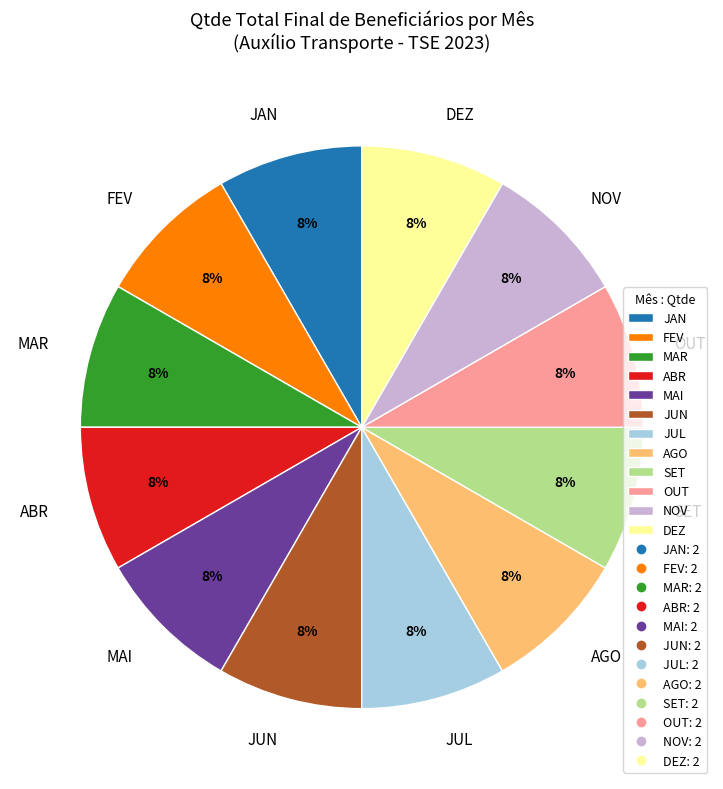

To the nearest percent, what is the average slice percentage?

8%